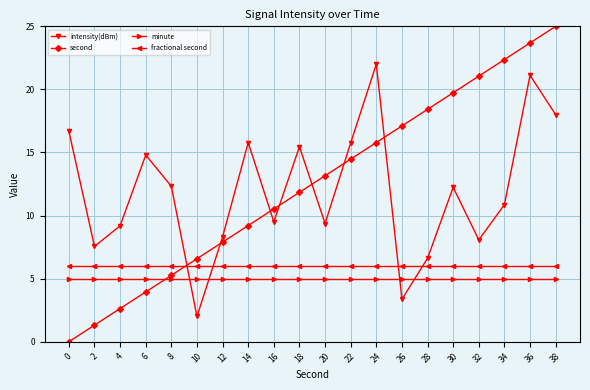

True or false: second has more than 1 interior local peaks.

False